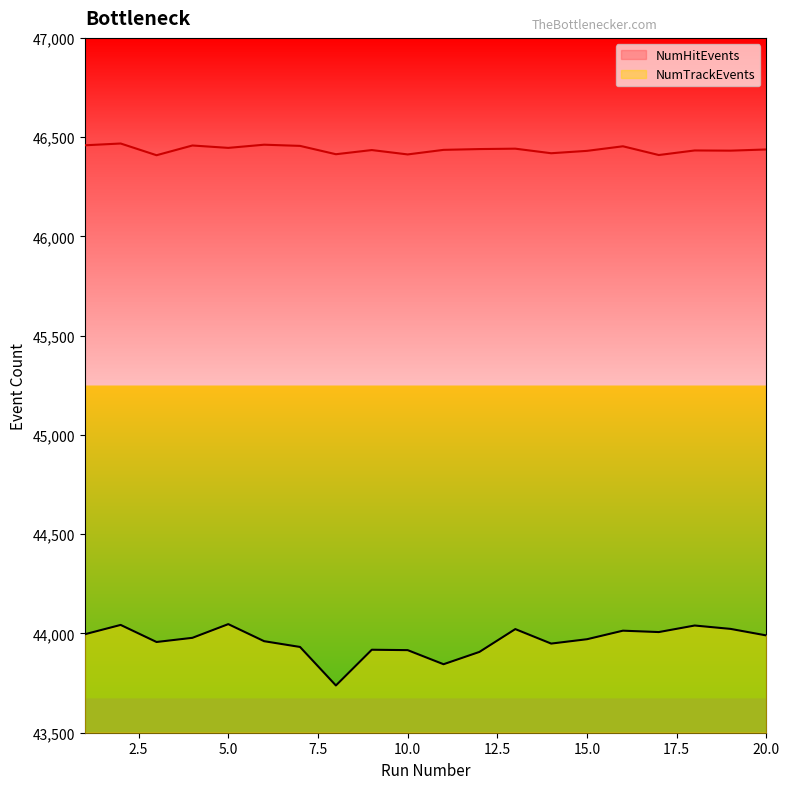

What is the greatest value displayed?

46468